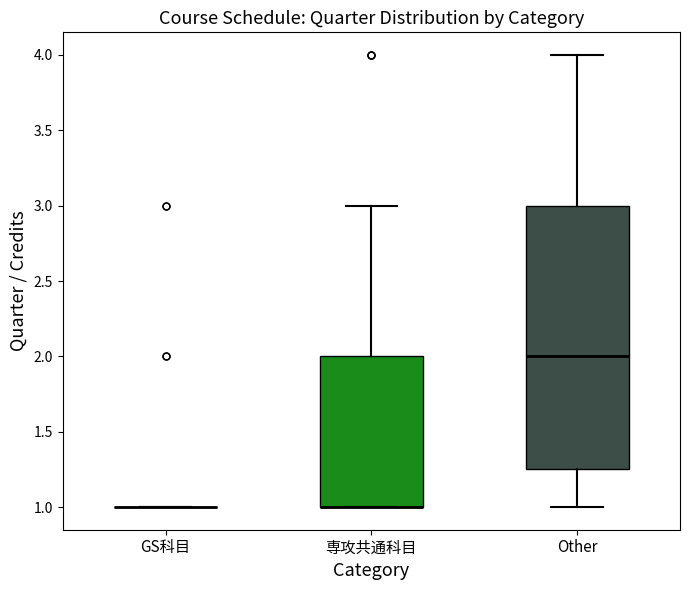

Which box is the tallest, from its lower edge to its upper edge?

Other